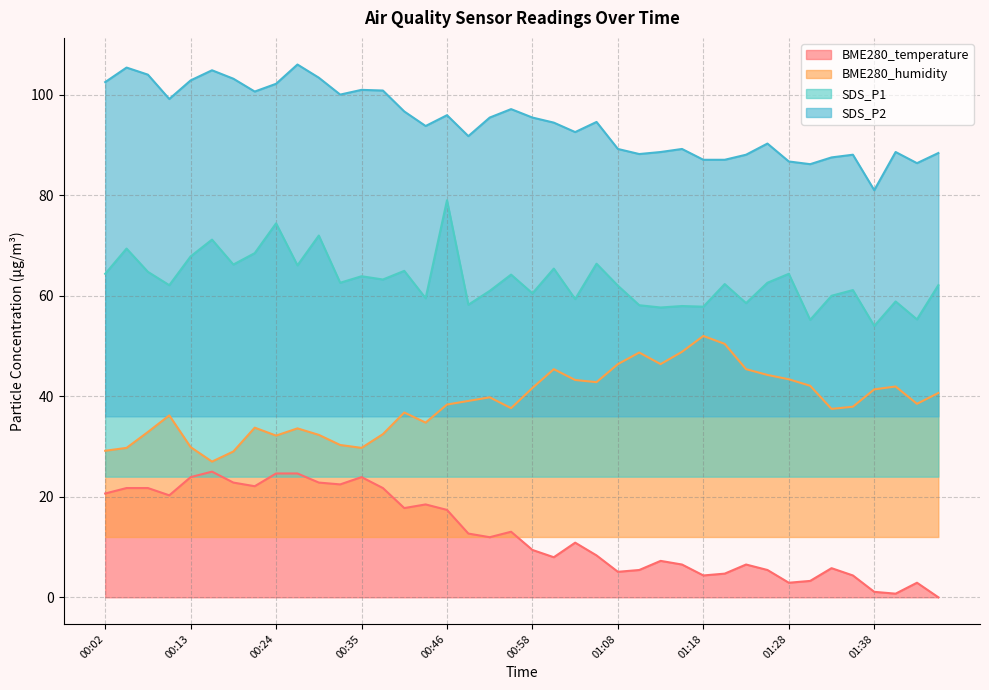

Does the chart display data point markers on the line(s)?

No